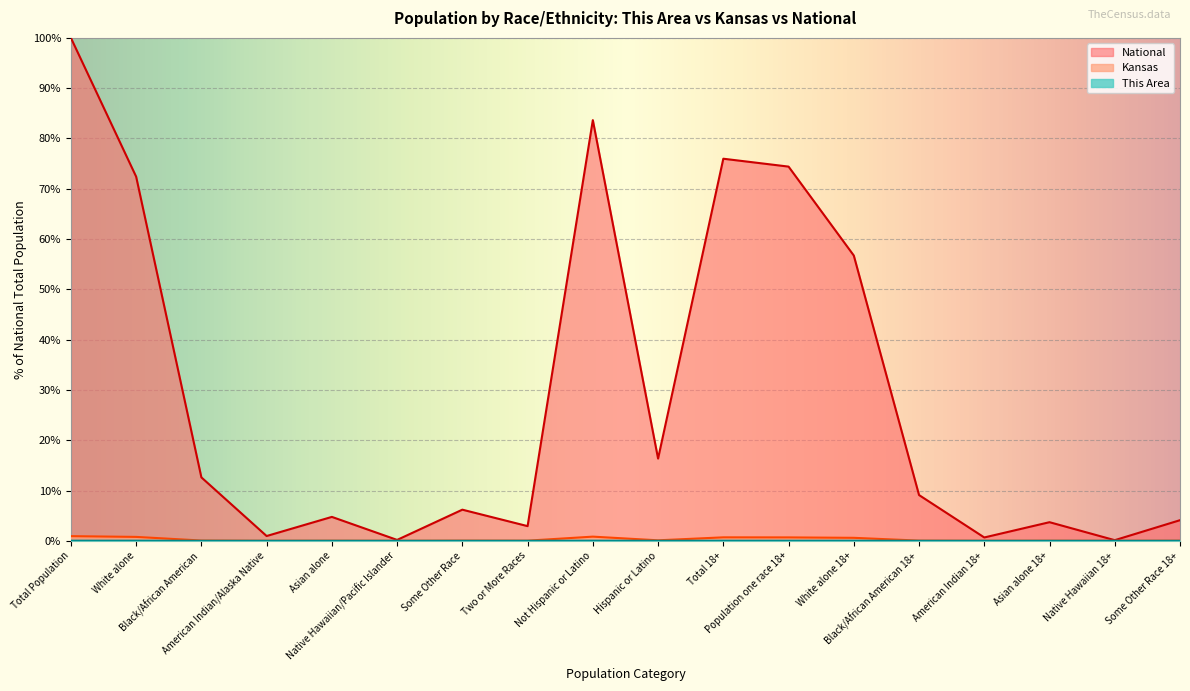

Count the number of data series in this chart.

3